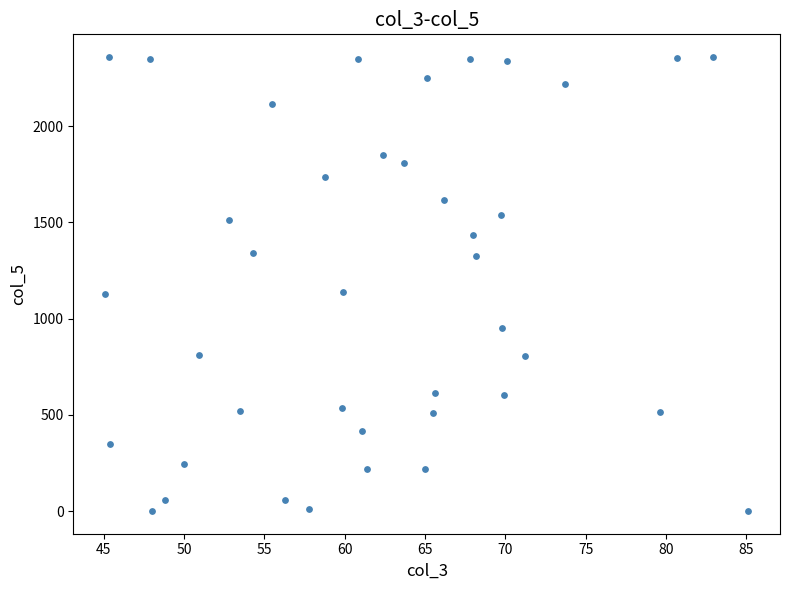

What is the range of Y values (max minus min)?

2359